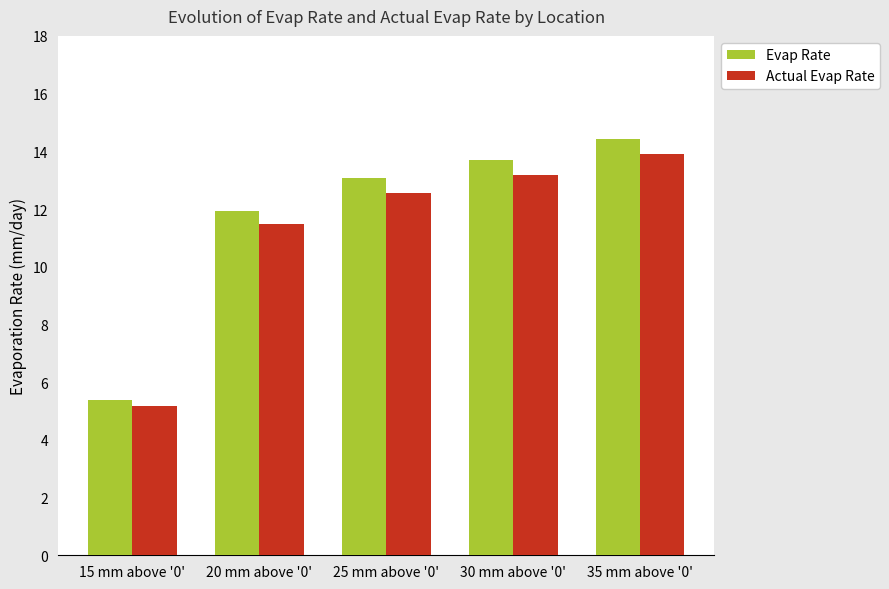

Is the value of Evap Rate at 20 mm above '0' greater than the value of Actual Evap Rate at 30 mm above '0'?

No